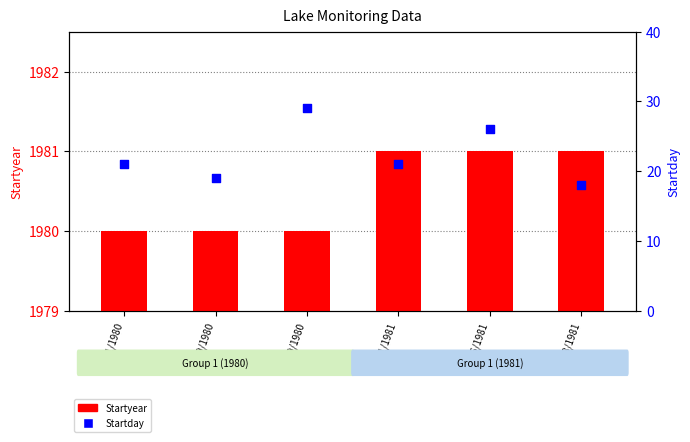

Which series contains the lowest Y value?

Startday